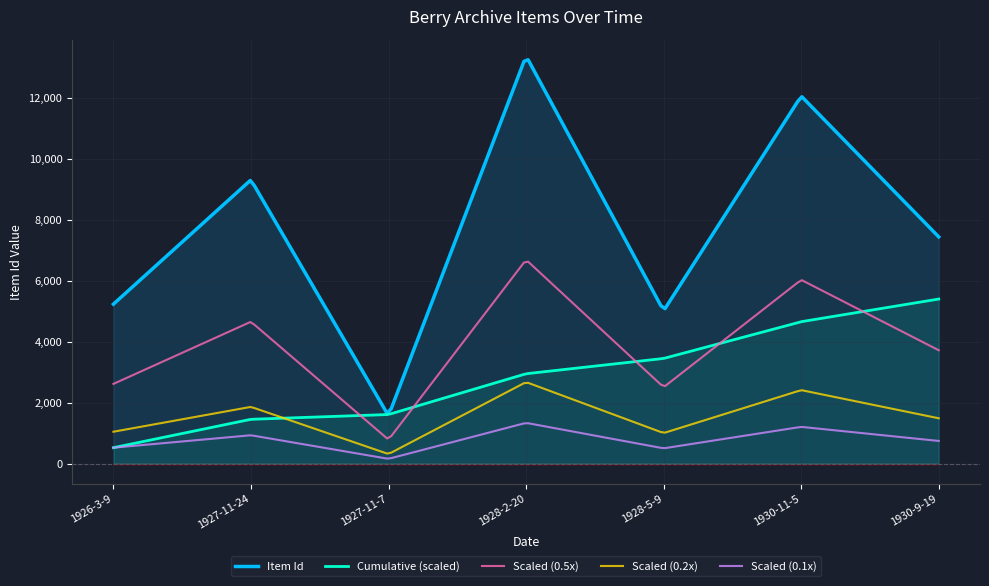

How many interior local valleys (lower than both neighbors) does the data have?

2